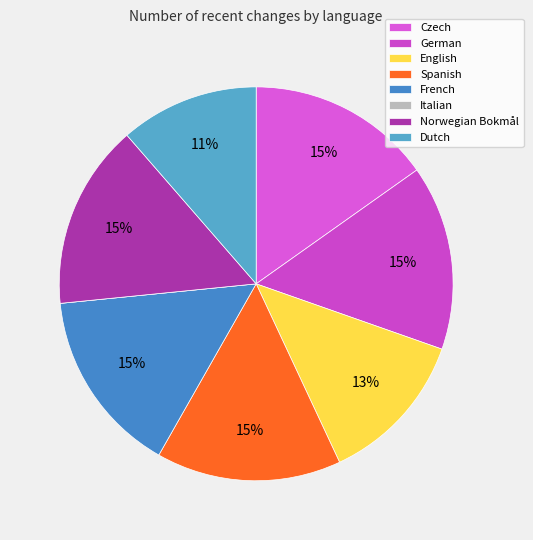

To the nearest percent, what is the average slice percentage?

12%